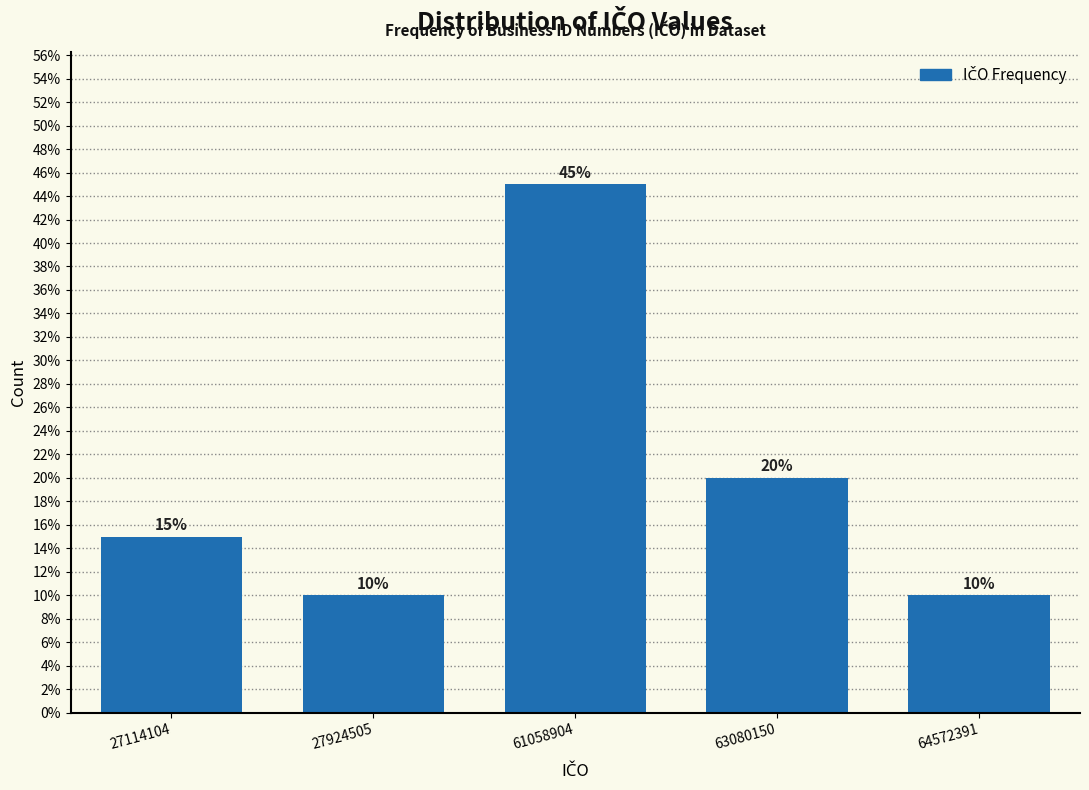

Reading right to left, transcribe all the data shown in this chart.

64572391=10	63080150=20	61058904=45	27924505=10	27114104=15